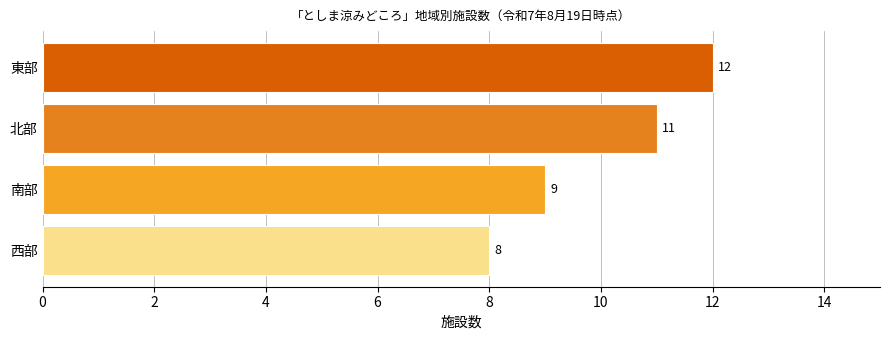

At which category does the chart reach its minimum across all series?

西部